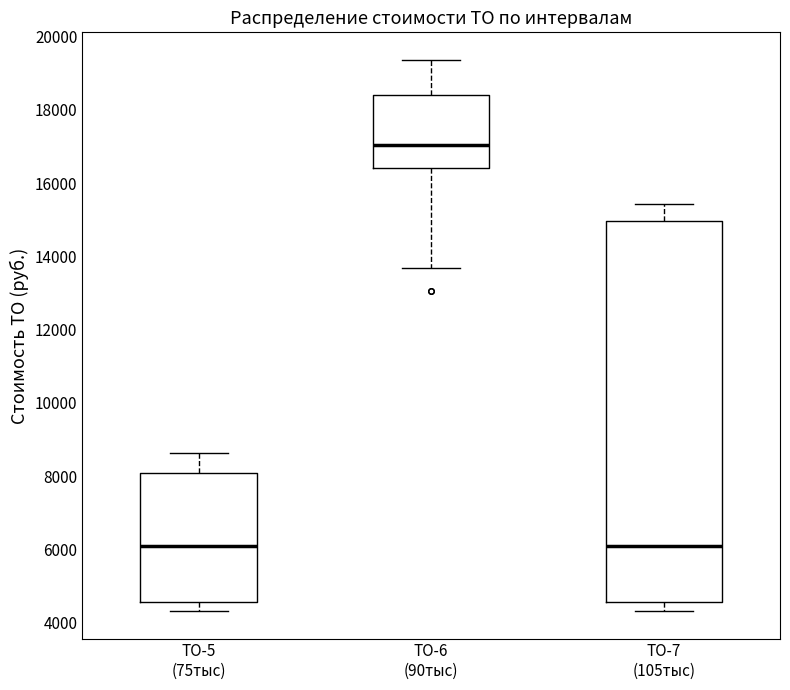

Reading left to right, read every box against the y-axis: the position of its median line, the range the box covers, and the ends of its whiskers. The values are not printed on the chart, so give them approximately, as read against the axis.

ТО-5 (75тыс): median 6000, box 4600 to 8000, whiskers 4400 to 8600
ТО-6 (90тыс): median 17000, box 16400 to 18400, whiskers 13600 to 19400
ТО-7 (105тыс): median 6000, box 4600 to 15000, whiskers 4400 to 15400